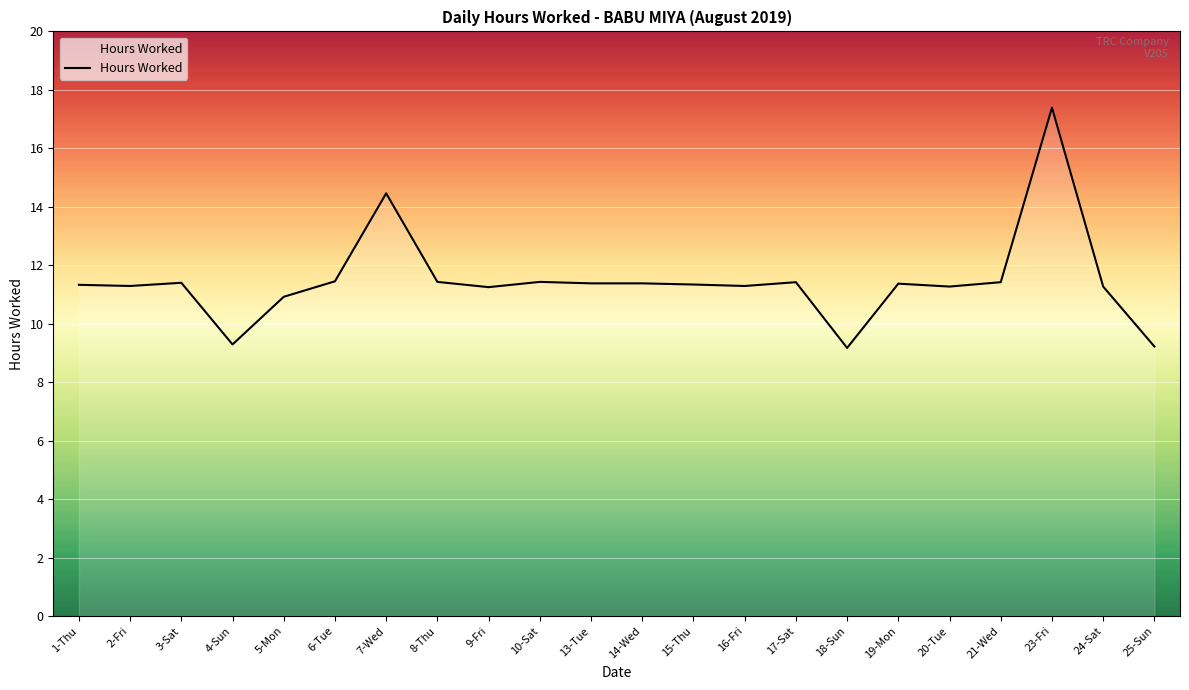

What is the difference between the values at 19-Mon and 4-Sun?

2.1